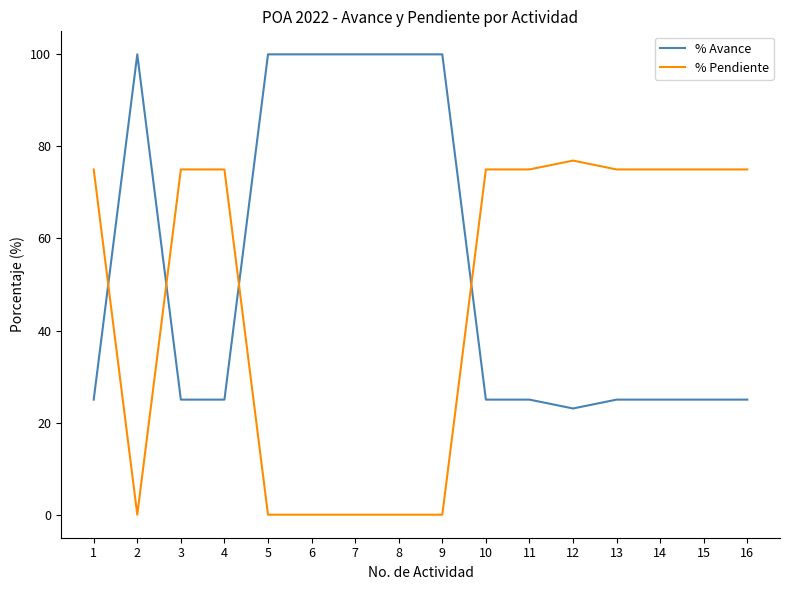

Reading left to right, list all the values displayed in this chart.

% Avance: 1=25.0	2=100.0	3=25.0	4=25.0	5=100.0	6=100.0	7=100.0	8=100.0	9=100.0	10=25.0	11=25.0	12=23.1	13=25.0	14=25.0	15=25.0	16=25.0
% Pendiente: 1=75.0	2=0.0	3=75.0	4=75.0	5=0.0	6=0.0	7=0.0	8=0.0	9=0.0	10=75.0	11=75.0	12=76.9	13=75.0	14=75.0	15=75.0	16=75.0